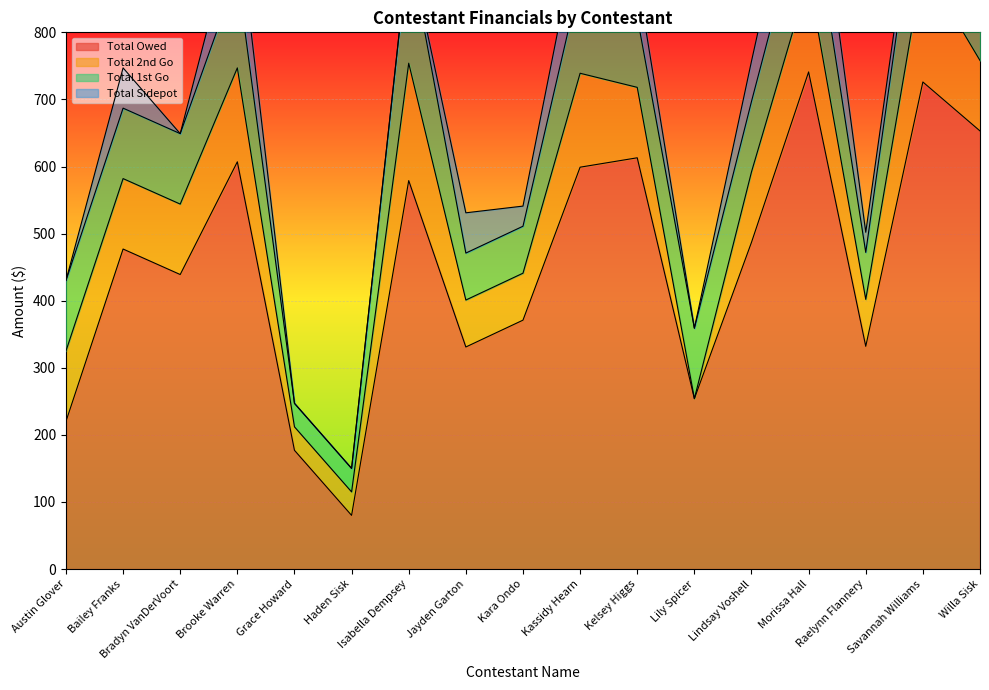

What is the total value across all series at Kara Ondo?

541